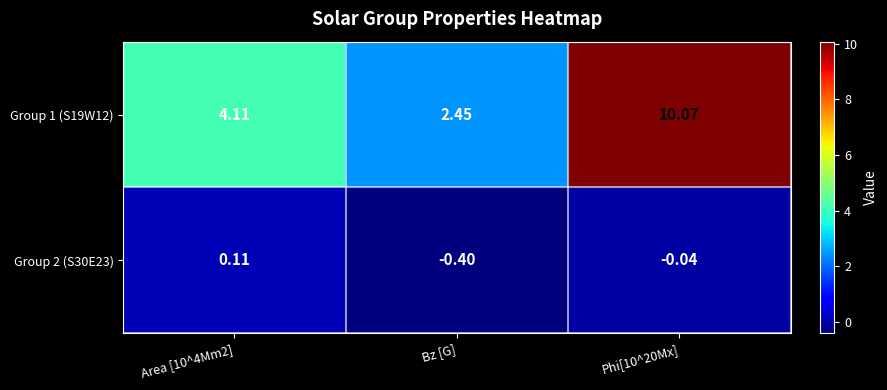

Count the number of data series in this chart.

2